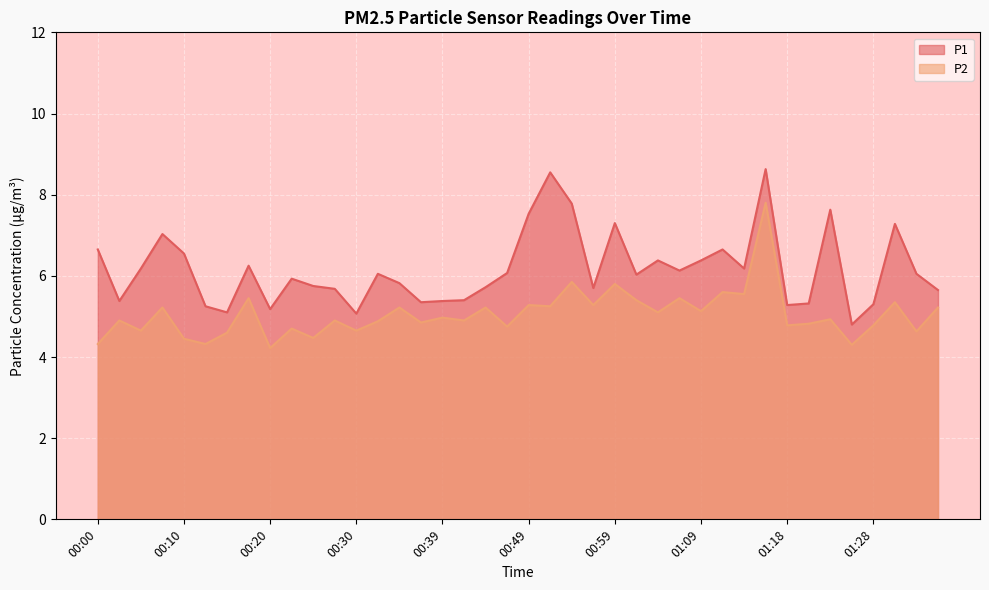

What is the total value across all series at 00:44?

10.9